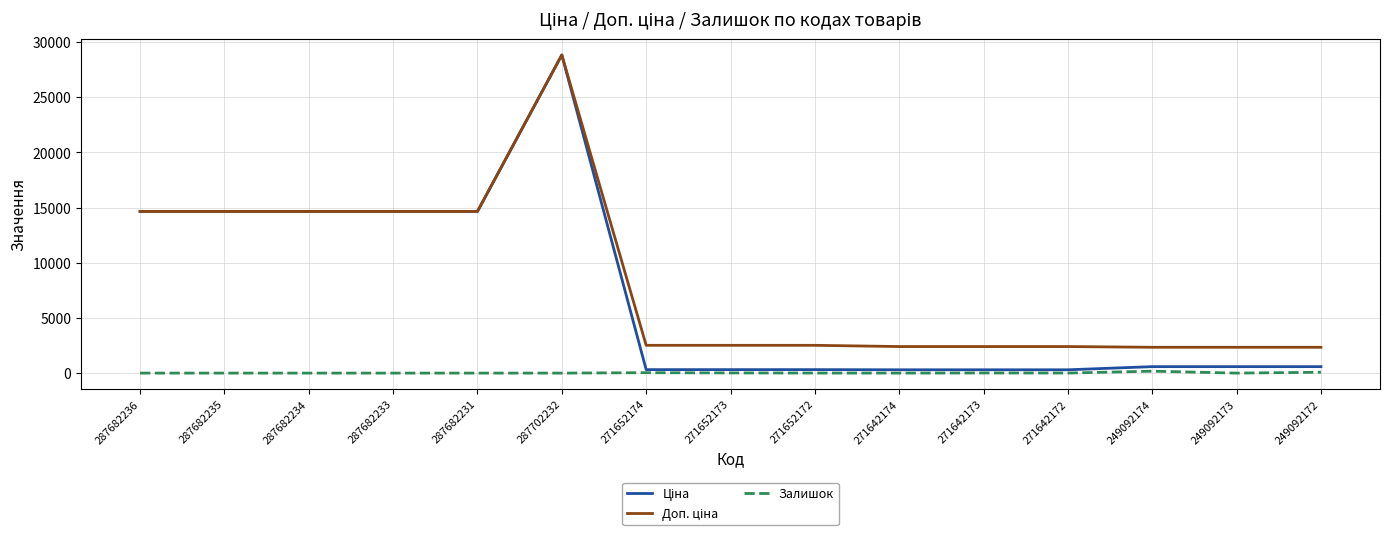

At which category is the sum across all series the highest?

287702232